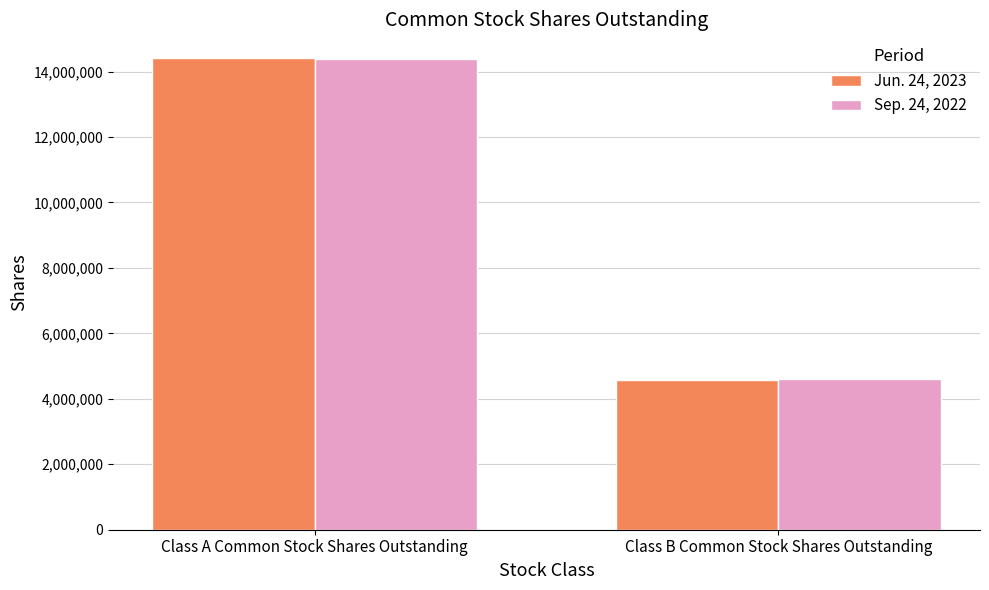

List the series in order of their peak value, highest first.

Jun. 24, 2023, Sep. 24, 2022